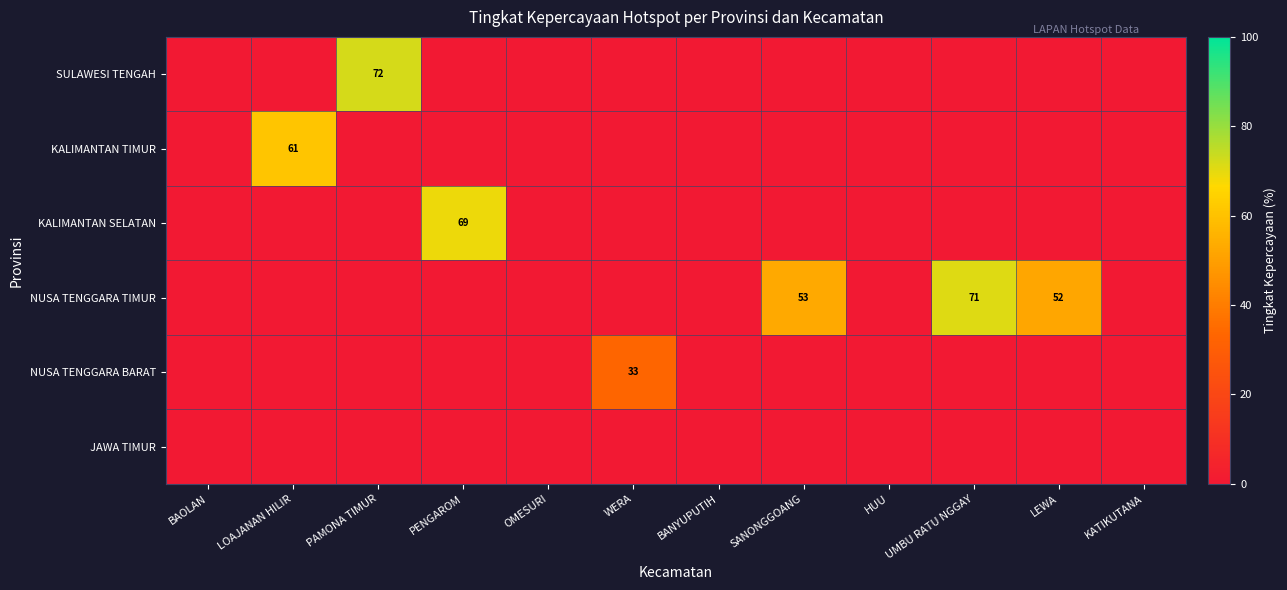

True or false: NUSA TENGGARA TIMUR has a value of 73 at LEWA.

False